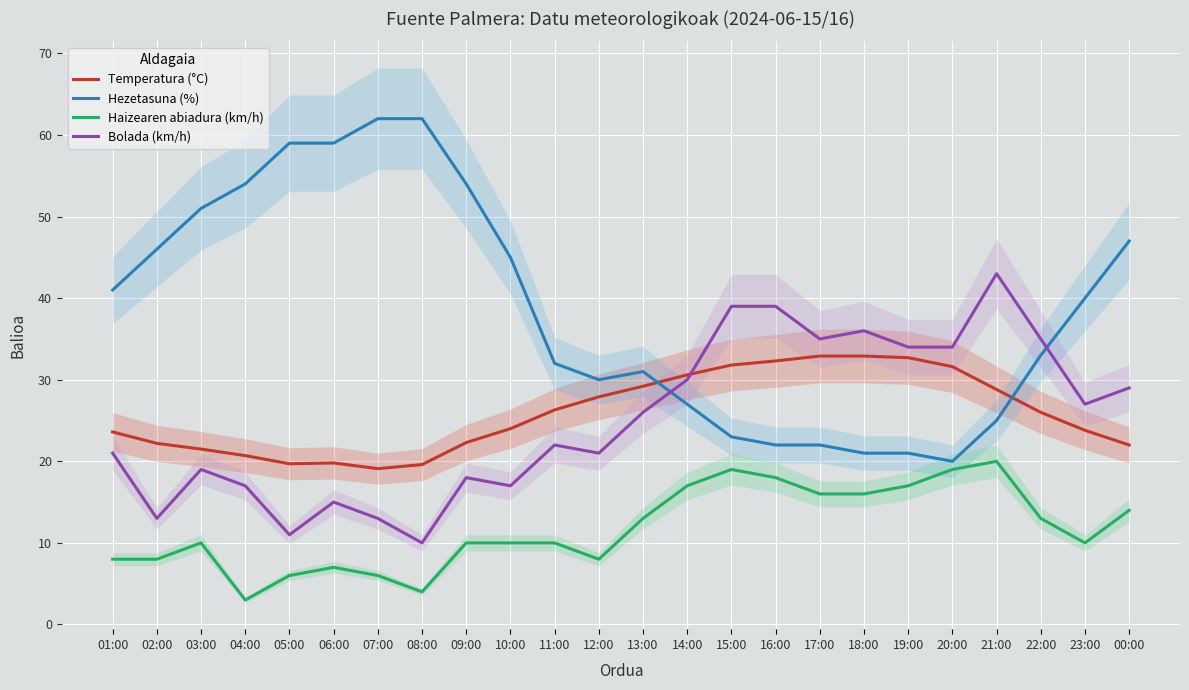

Is it true that Hezetasuna (%) equals 51.1 at 12:00?

False